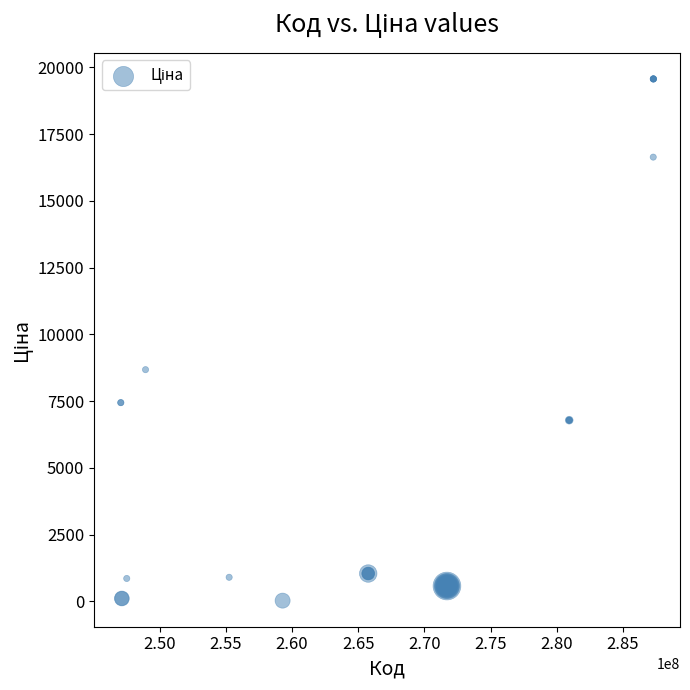

What Y value in the scatter plot is closest to 9797?

8679.5